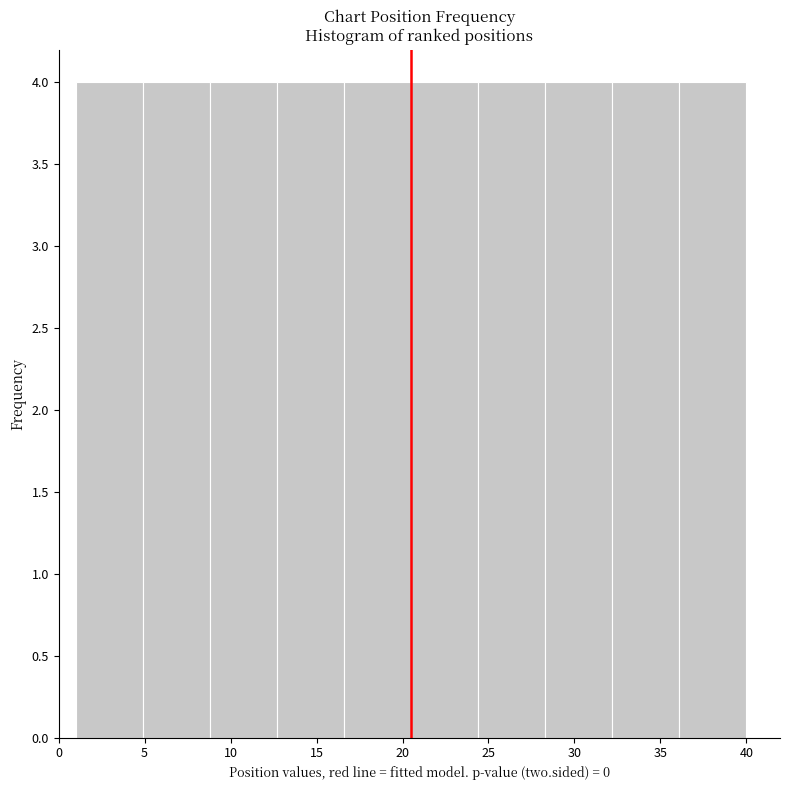

Reading left to right, list every bar in this chart as the range it spans on the x-axis followed by its height. Neither the bar edges nor the heights are printed on the chart, so give them approximately, as read against the axes.

1.0 to 4.9: 4
4.9 to 8.8: 4
8.8 to 12.7: 4
12.7 to 16.6: 4
16.6 to 20.5: 4
20.5 to 24.4: 4
24.4 to 28.3: 4
28.3 to 32.2: 4
32.2 to 36.1: 4
36.1 to 40.0: 4